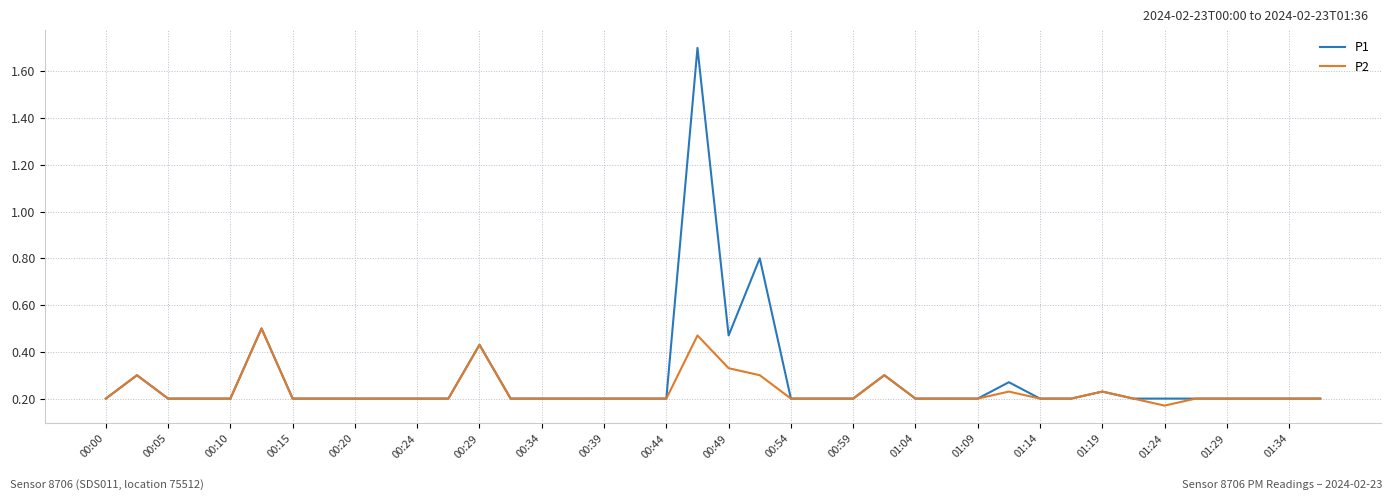

Which series has the largest range (max minus min)?

P1